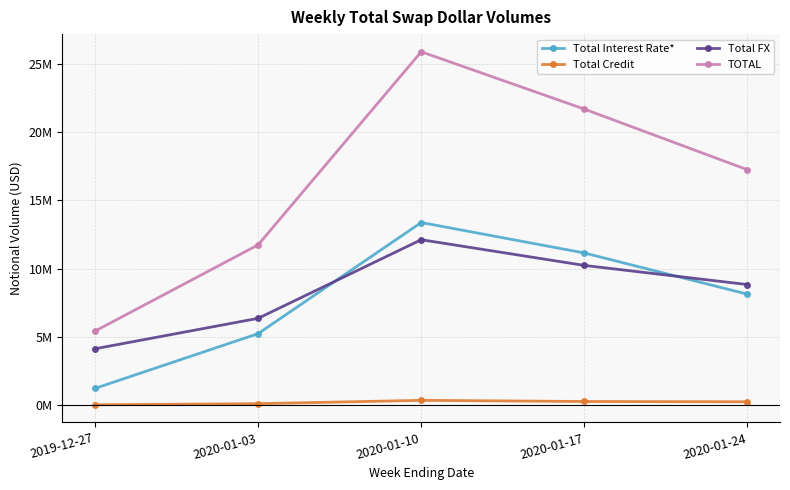

Is this an area chart (filled region under the line)?

No